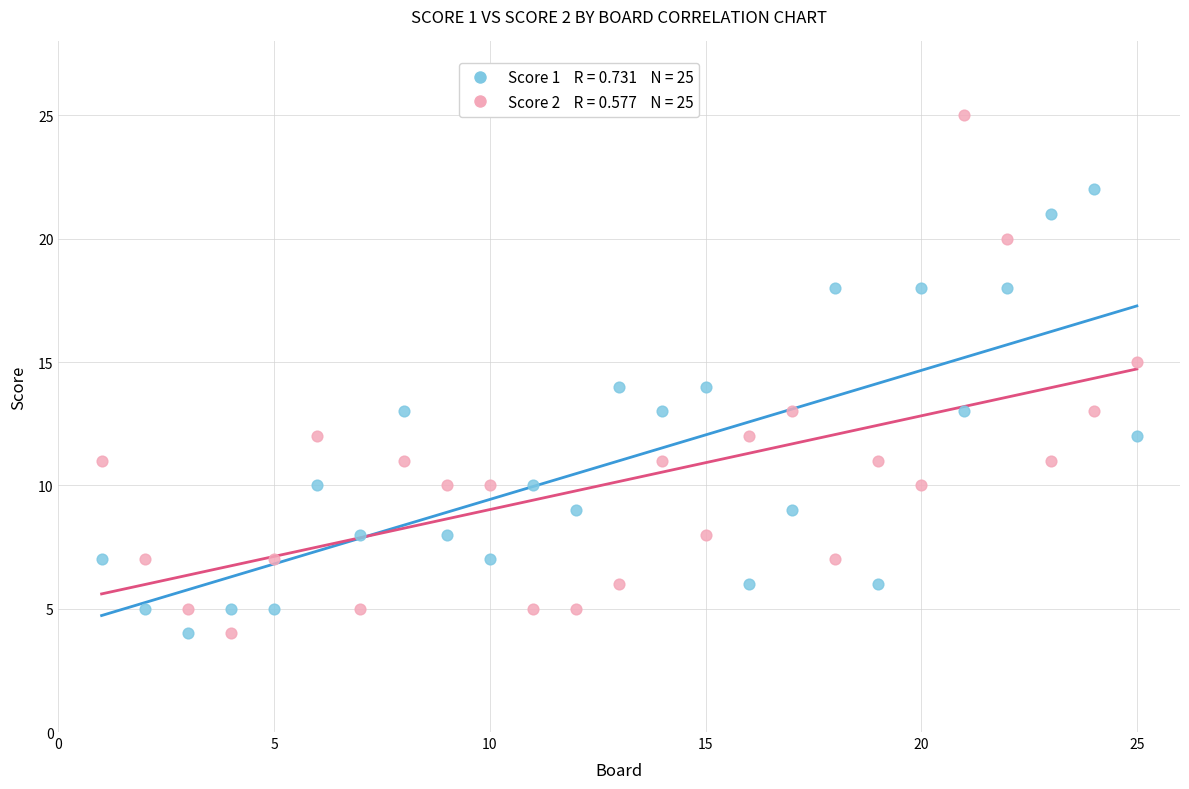

Across all data points, what is the range of Y values (max minus min)?

21